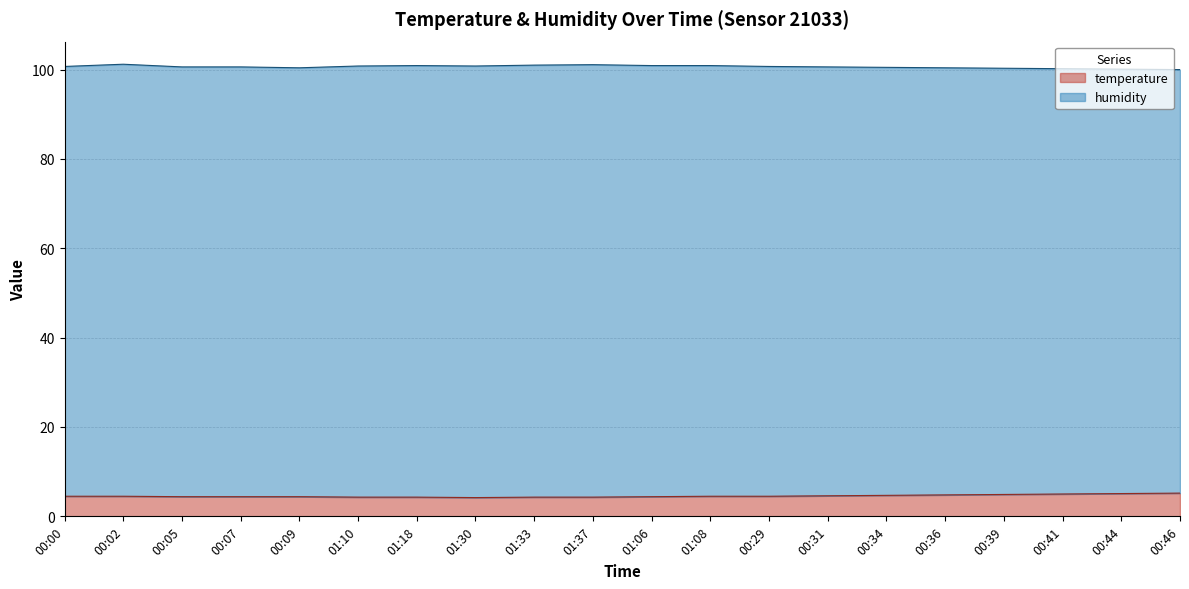

Which label corresponds to the largest value in the chart?

00:46